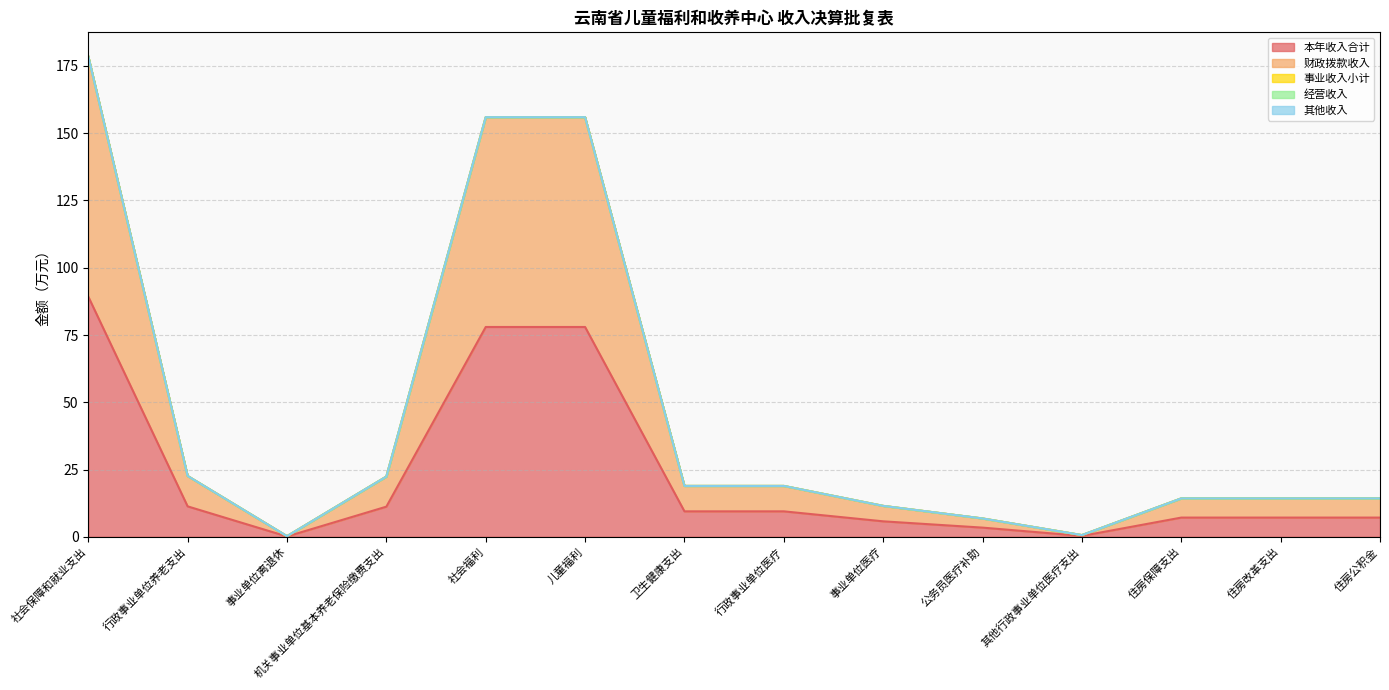

Reading left to right, list all the values displayed in this chart.

本年收入合计: 社会保障和就业支出=89.3	行政事业单位养老支出=11.3	事业单位离退休=0.1	机关事业单位基本养老保险缴费支出=11.2	社会福利=78.0	儿童福利=78.0	卫生健康支出=9.4	行政事业单位医疗=9.4	事业单位医疗=5.7	公务员医疗补助=3.4	其他行政事业单位医疗支出=0.3	住房保障支出=7.1	住房改革支出=7.1	住房公积金=7.1
财政拨款收入: 社会保障和就业支出=89.3	行政事业单位养老支出=11.3	事业单位离退休=0.1	机关事业单位基本养老保险缴费支出=11.2	社会福利=78.0	儿童福利=78.0	卫生健康支出=9.4	行政事业单位医疗=9.4	事业单位医疗=5.7	公务员医疗补助=3.4	其他行政事业单位医疗支出=0.3	住房保障支出=7.1	住房改革支出=7.1	住房公积金=7.1
事业收入小计: 社会保障和就业支出=0.0	行政事业单位养老支出=0.0	事业单位离退休=0.0	机关事业单位基本养老保险缴费支出=0.0	社会福利=0.0	儿童福利=0.0	卫生健康支出=0.0	行政事业单位医疗=0.0	事业单位医疗=0.0	公务员医疗补助=0.0	其他行政事业单位医疗支出=0.0	住房保障支出=0.0	住房改革支出=0.0	住房公积金=0.0
经营收入: 社会保障和就业支出=0.0	行政事业单位养老支出=0.0	事业单位离退休=0.0	机关事业单位基本养老保险缴费支出=0.0	社会福利=0.0	儿童福利=0.0	卫生健康支出=0.0	行政事业单位医疗=0.0	事业单位医疗=0.0	公务员医疗补助=0.0	其他行政事业单位医疗支出=0.0	住房保障支出=0.0	住房改革支出=0.0	住房公积金=0.0
其他收入: 社会保障和就业支出=0.0	行政事业单位养老支出=0.0	事业单位离退休=0.0	机关事业单位基本养老保险缴费支出=0.0	社会福利=0.0	儿童福利=0.0	卫生健康支出=0.0	行政事业单位医疗=0.0	事业单位医疗=0.0	公务员医疗补助=0.0	其他行政事业单位医疗支出=0.0	住房保障支出=0.0	住房改革支出=0.0	住房公积金=0.0